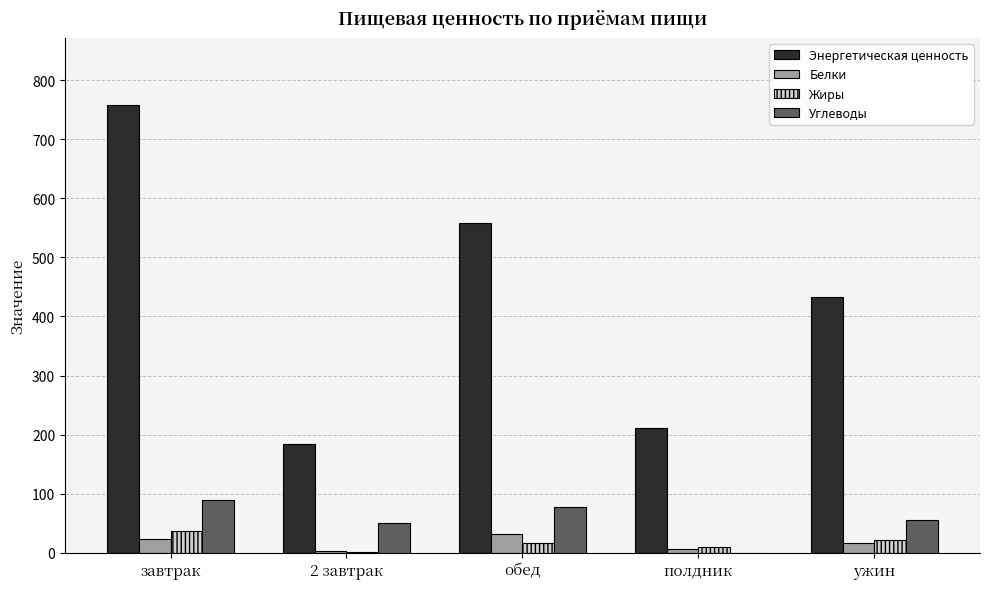

What is the greatest value displayed?

757.6